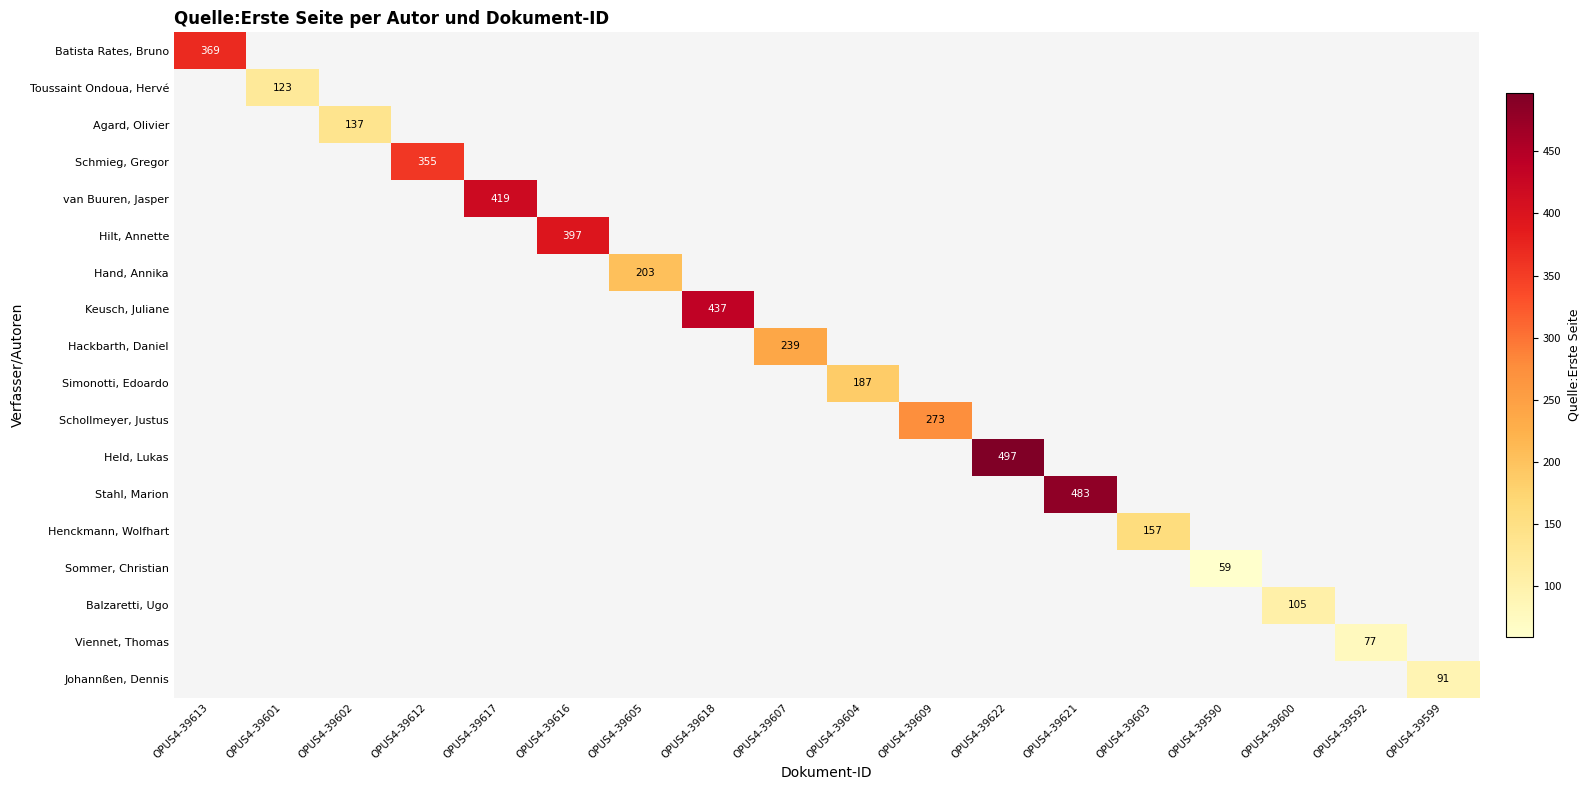

Between OPUS4-39607 and OPUS4-39612, which is larger?

OPUS4-39612